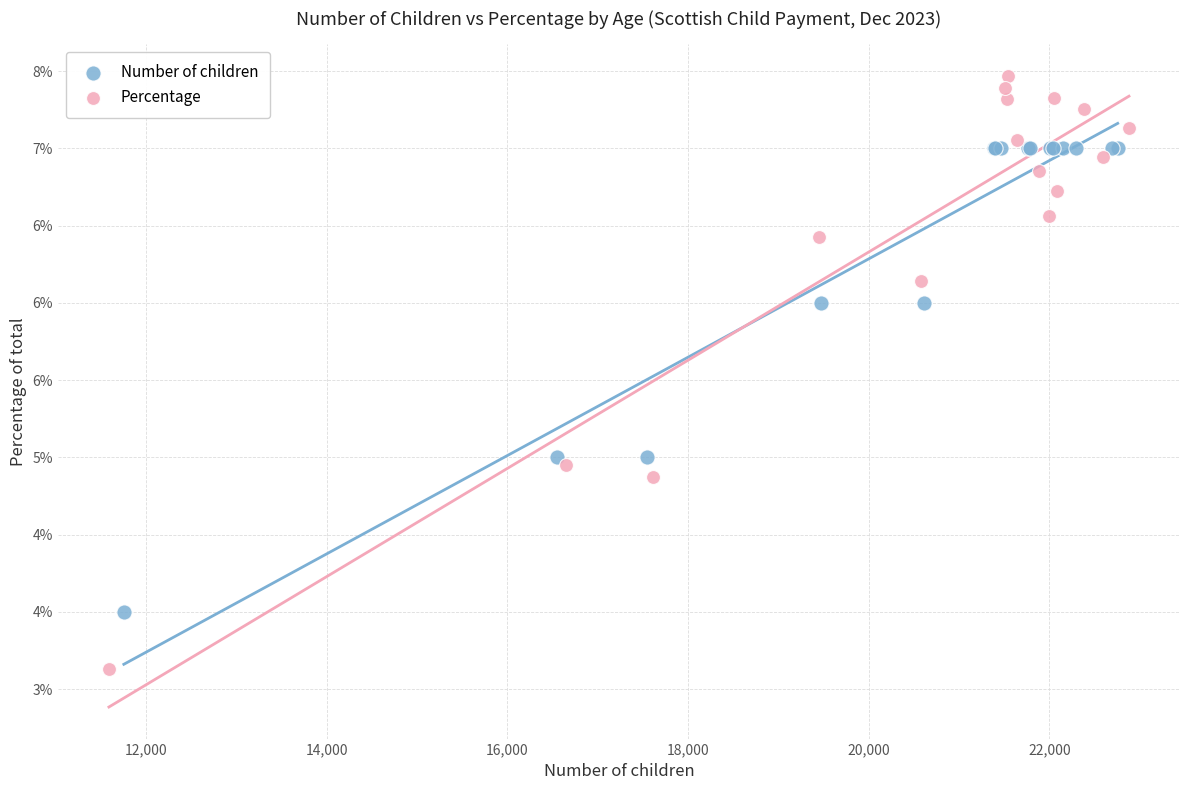

What are all the series names shown in the legend?

Number of children, Percentage